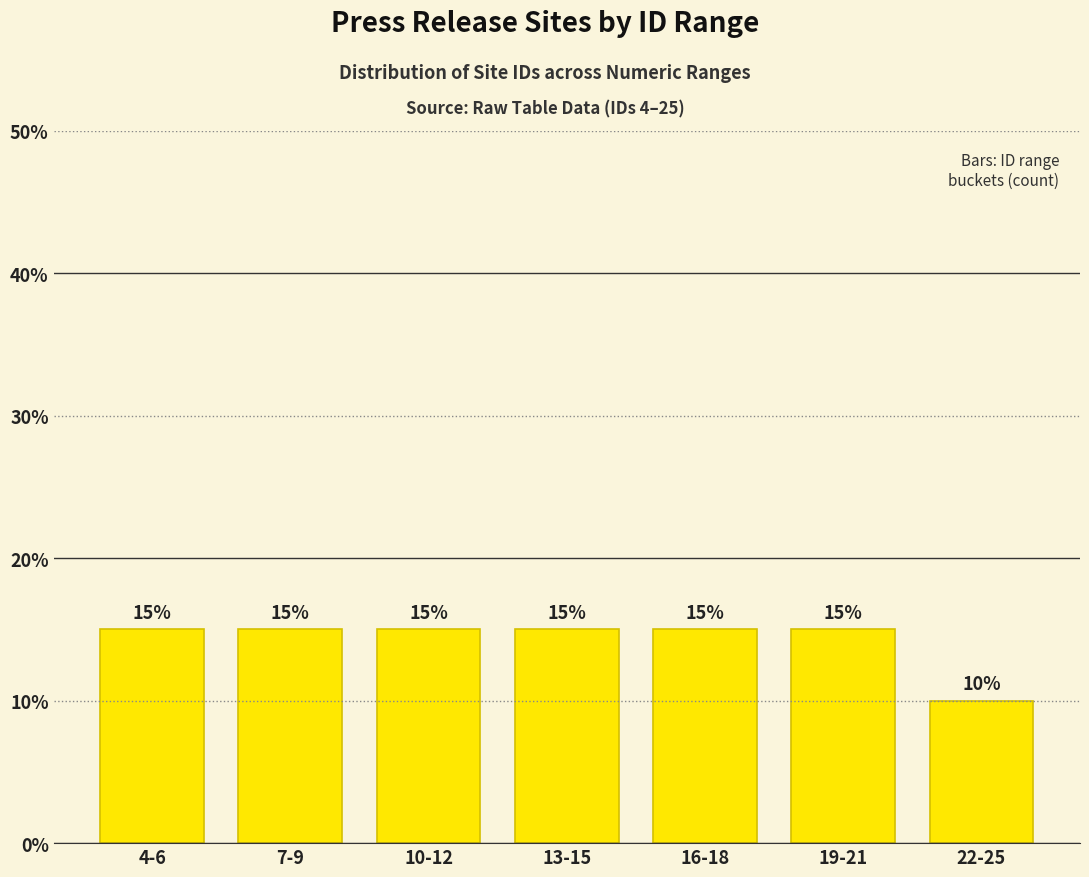

Reading left to right, list all the values displayed in this chart.

4-6=15	7-9=15	10-12=15	13-15=15	16-18=15	19-21=15	22-25=10